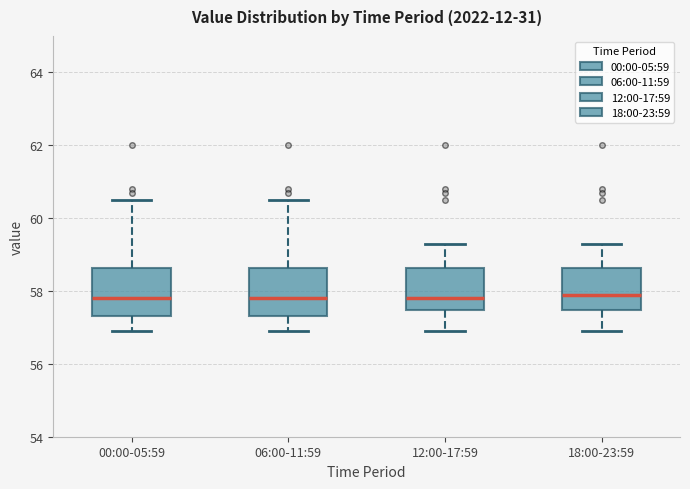

Where is the lower edge of the box for 06:00-11:59 on the y-axis? The values are not printed on the chart, so give them approximately, as read against the axis.

57.4